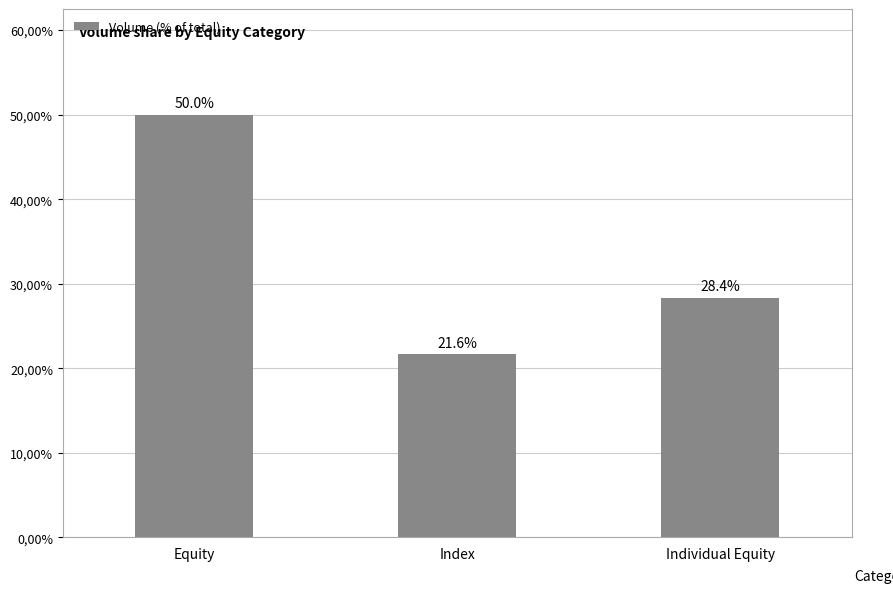

Are the bars horizontal?

No